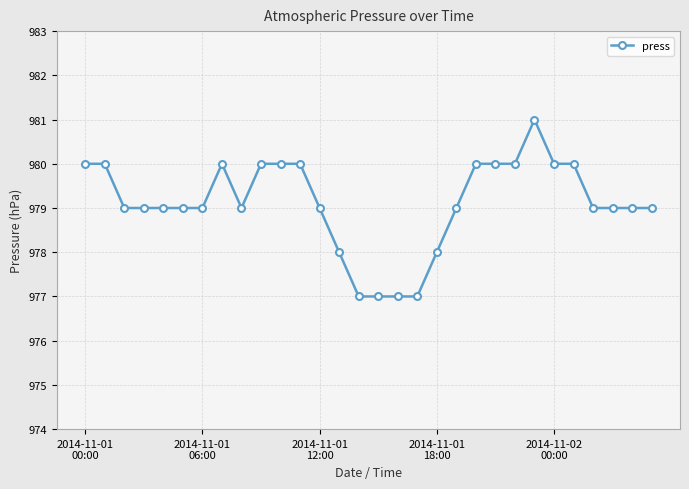

What is the minimum value shown in the chart?

977